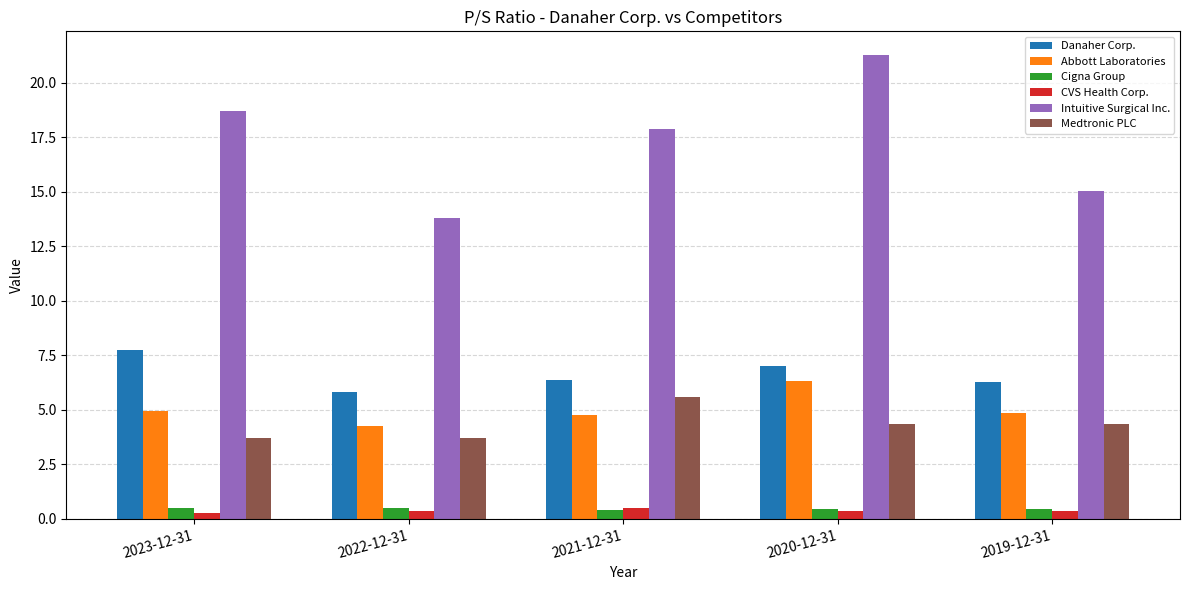

Rank the categories by Intuitive Surgical Inc. value from highest to lowest.

2020-12-31, 2023-12-31, 2021-12-31, 2019-12-31, 2022-12-31